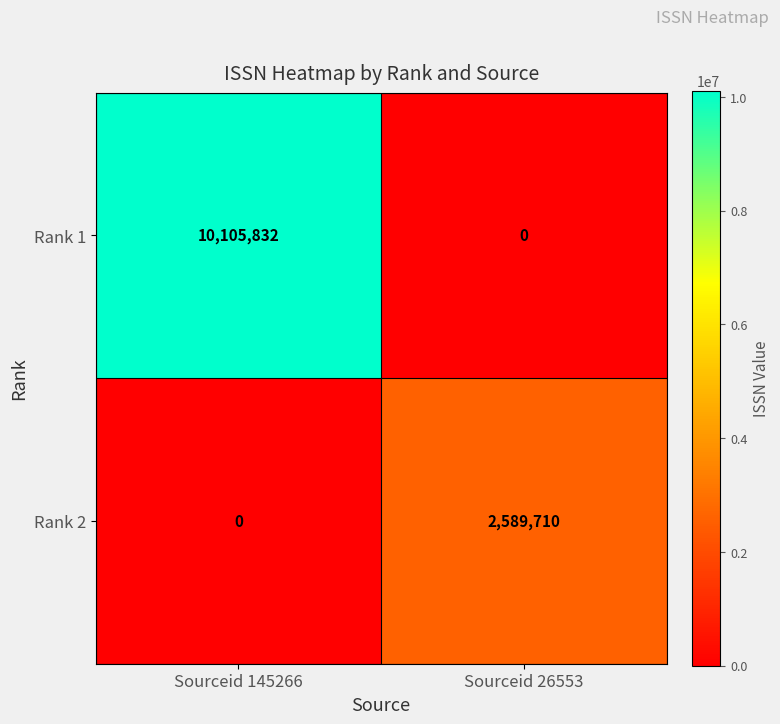

What is the sum of the Rank 2 values at Sourceid 26553 and Sourceid 145266?

2589710